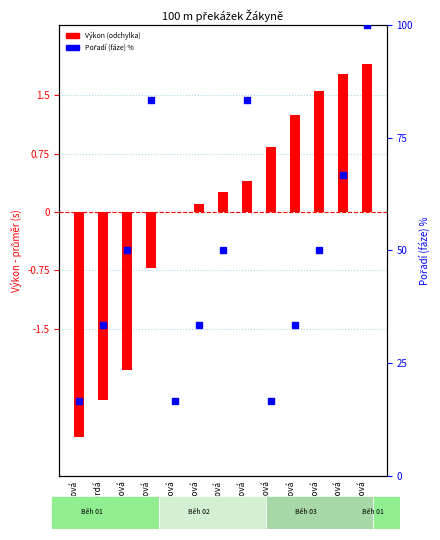

Which series has the largest total across all categories?

Pořadí (fáze) %